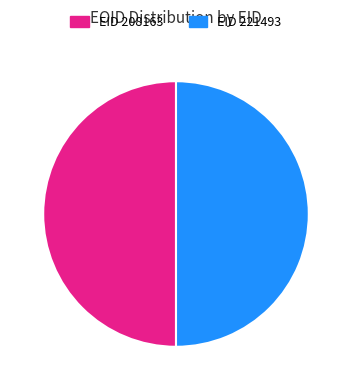

Approximately how many times larger is the value at EID 208163 compared to EID 221493?

1.0